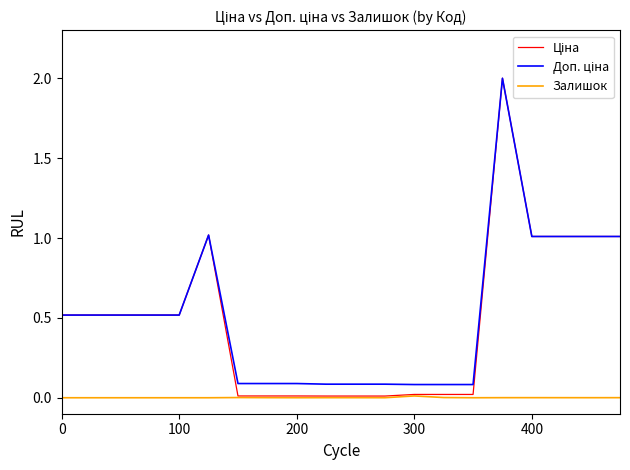

Which series has the largest total across all categories?

Доп. ціна